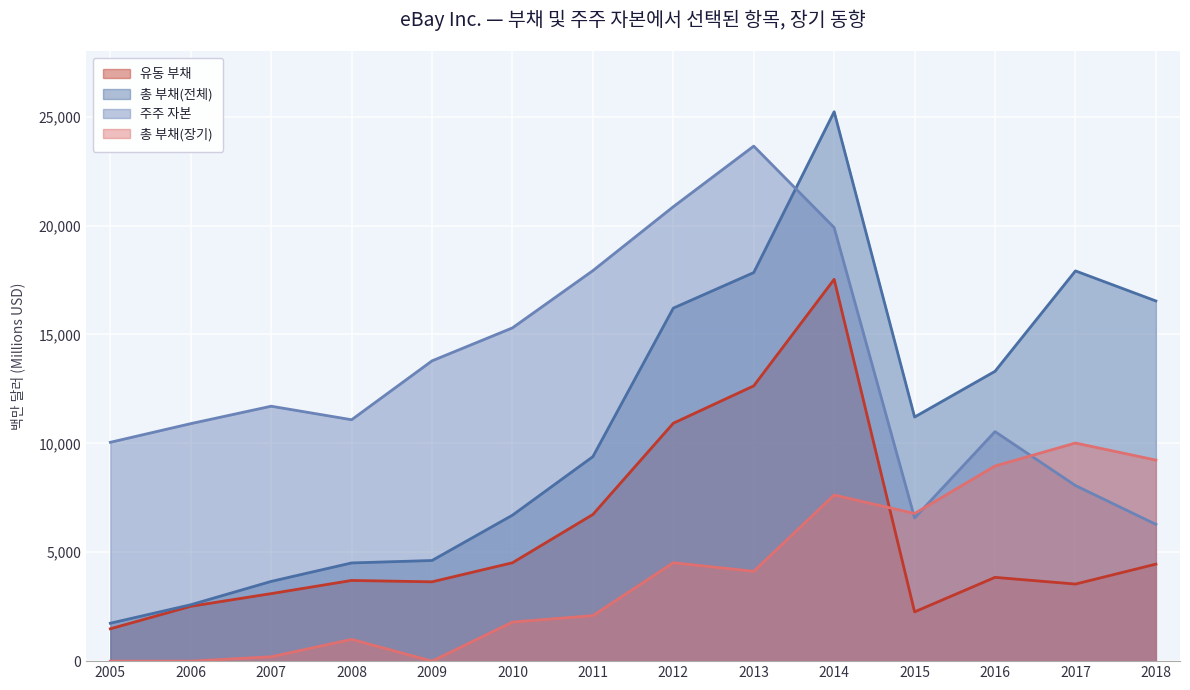

At which category does 주주 자본 reach its first local valley?

2008